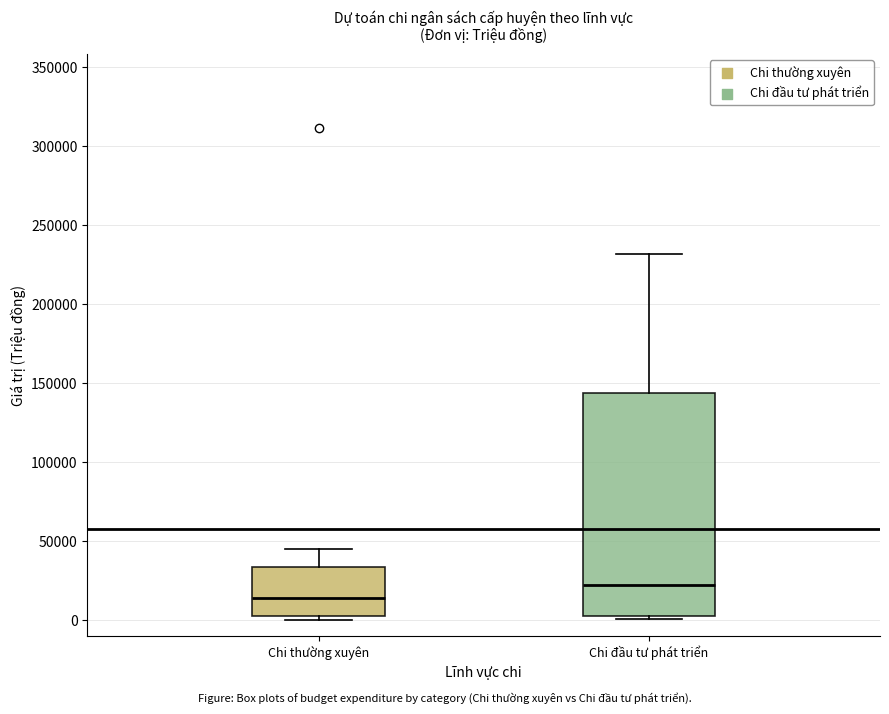

Reading left to right, read every box against the y-axis: the position of its median line, the range the box covers, and the ends of its whiskers. The values are not printed on the chart, so give them approximately, as read against the axis.

Chi thường xuyên: median 15000, box 5000 to 35000, whiskers 0 to 45000
Chi đầu tư phát triển: median 20000, box 5000 to 145000, whiskers 0 to 230000